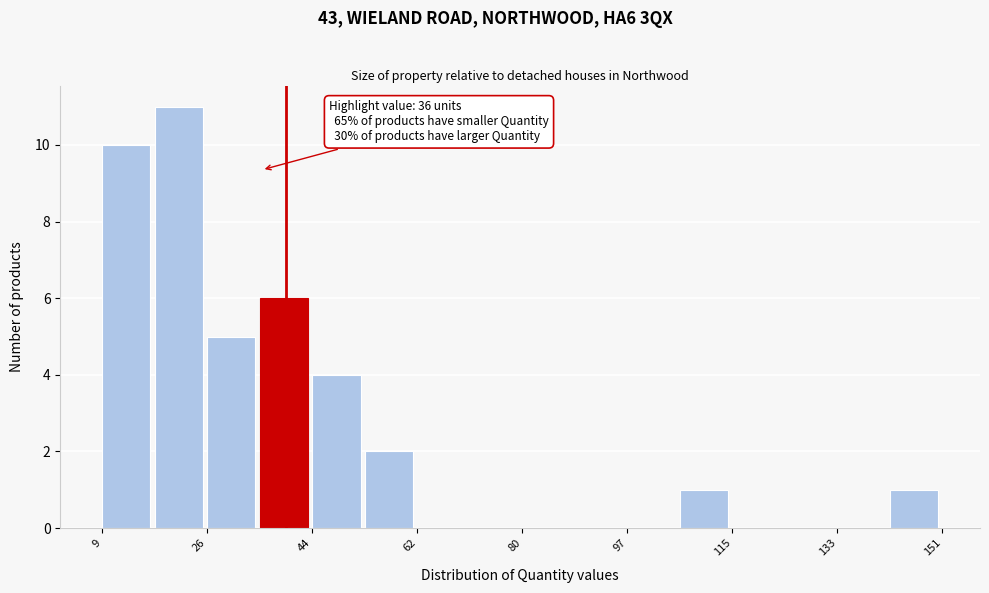

Over which range of the x-axis is the bar tallest?

18 to 26